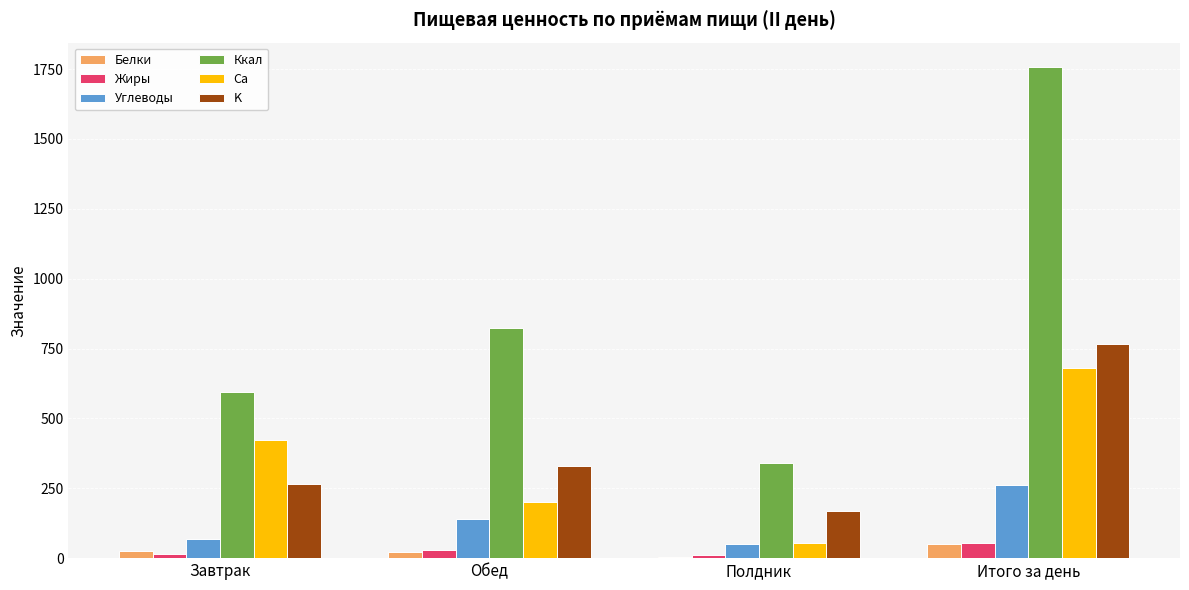

Between Полдник and Итого за день, which series saw the biggest shift?

Ккал